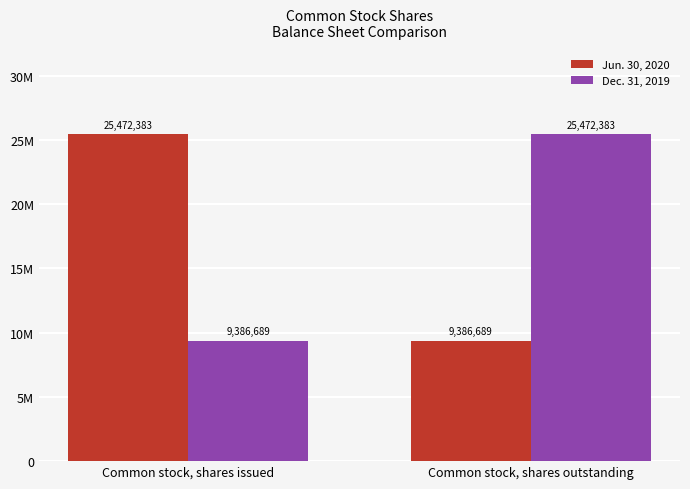

The value of Jun. 30, 2020 at Common stock, shares outstanding is 14642405. True or false?

False